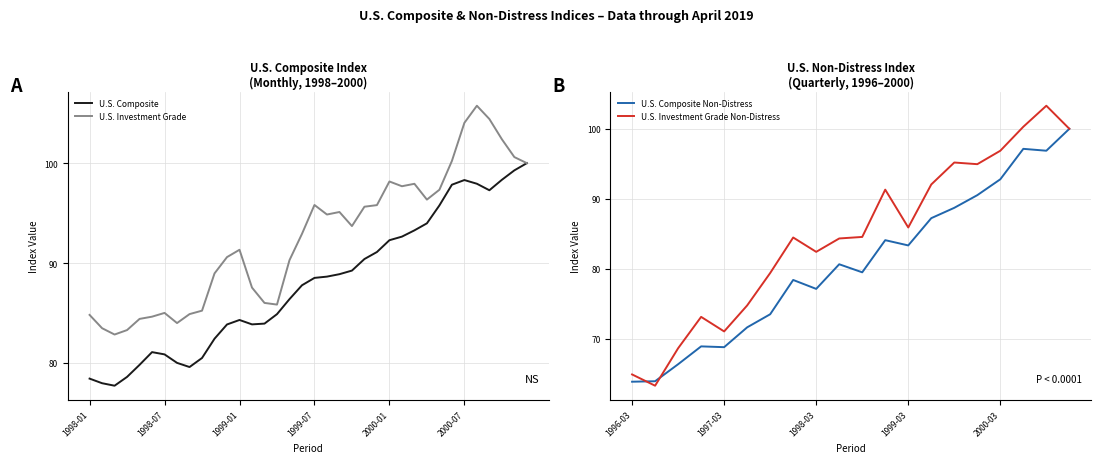

Between 2000-11 and 1998-10, which is larger?

2000-11